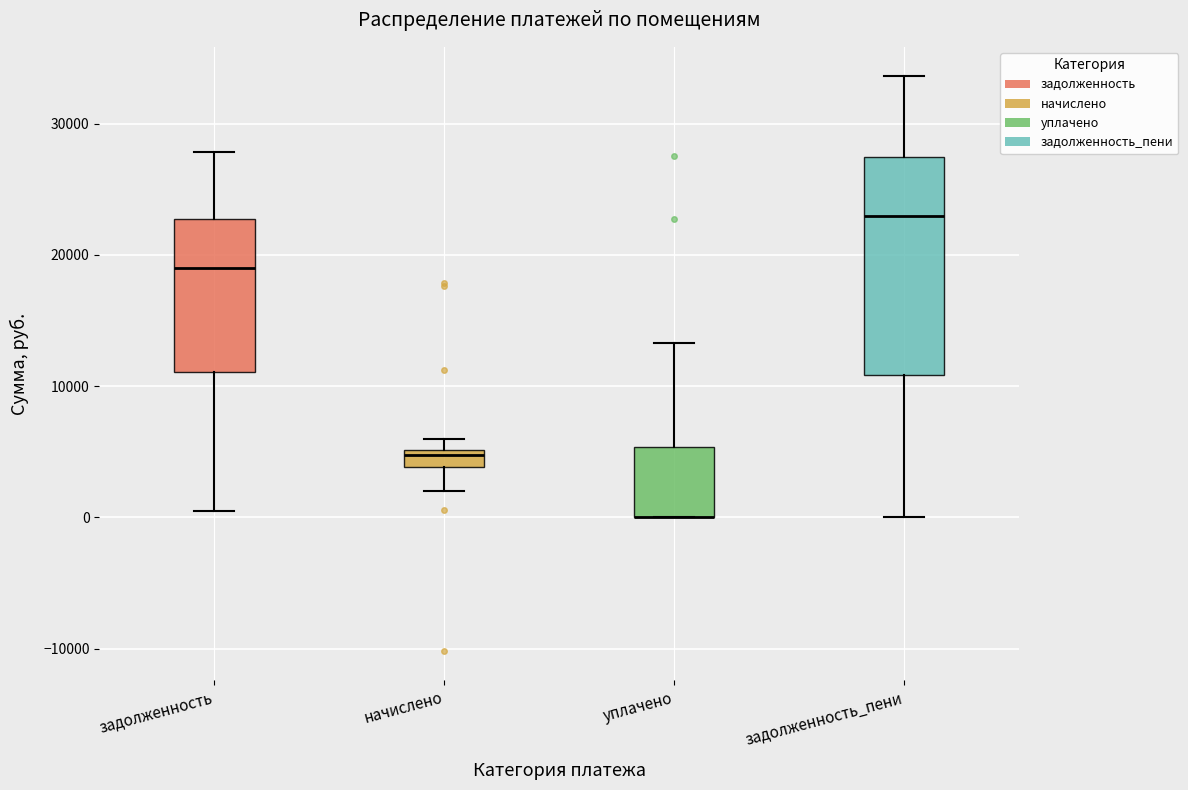

Where is the lower edge of the box for начислено on the y-axis? The values are not printed on the chart, so give them approximately, as read against the axis.

4000